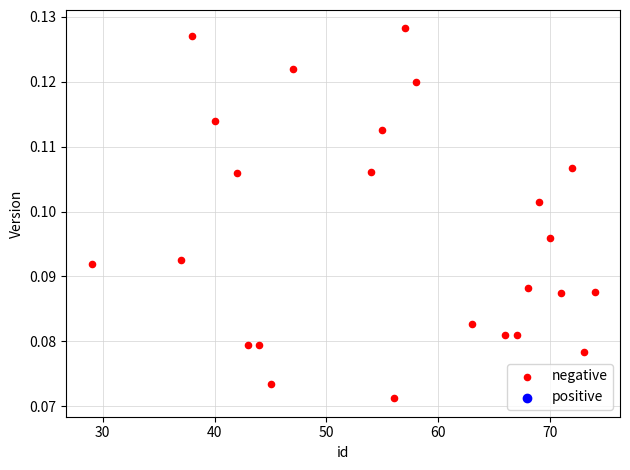

What is the range of X values (max minus min)?

45.0